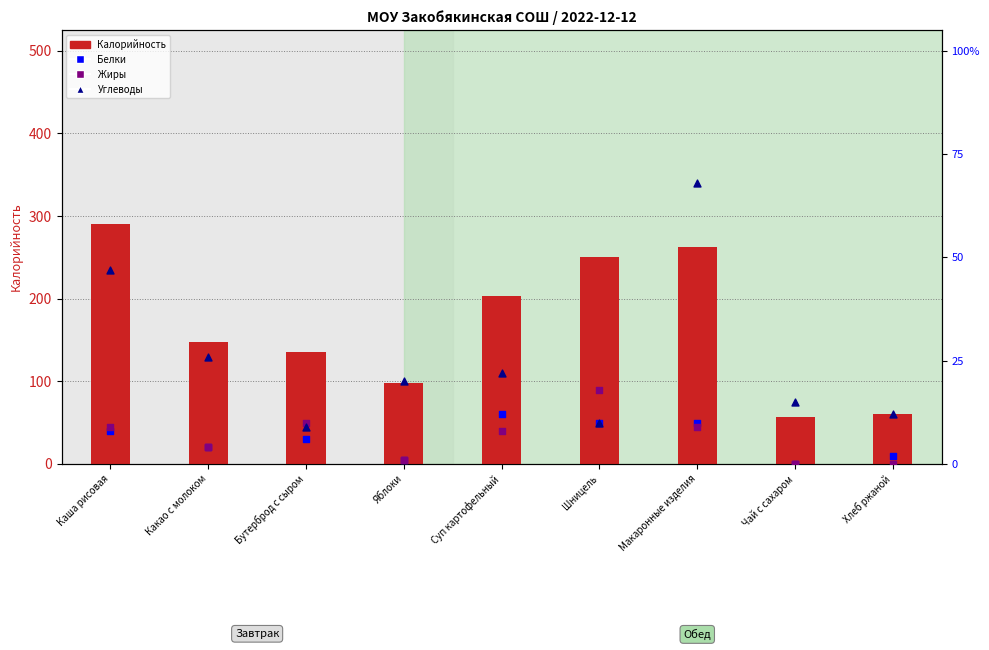

What is the total value across all series at Суп картофельный?

245